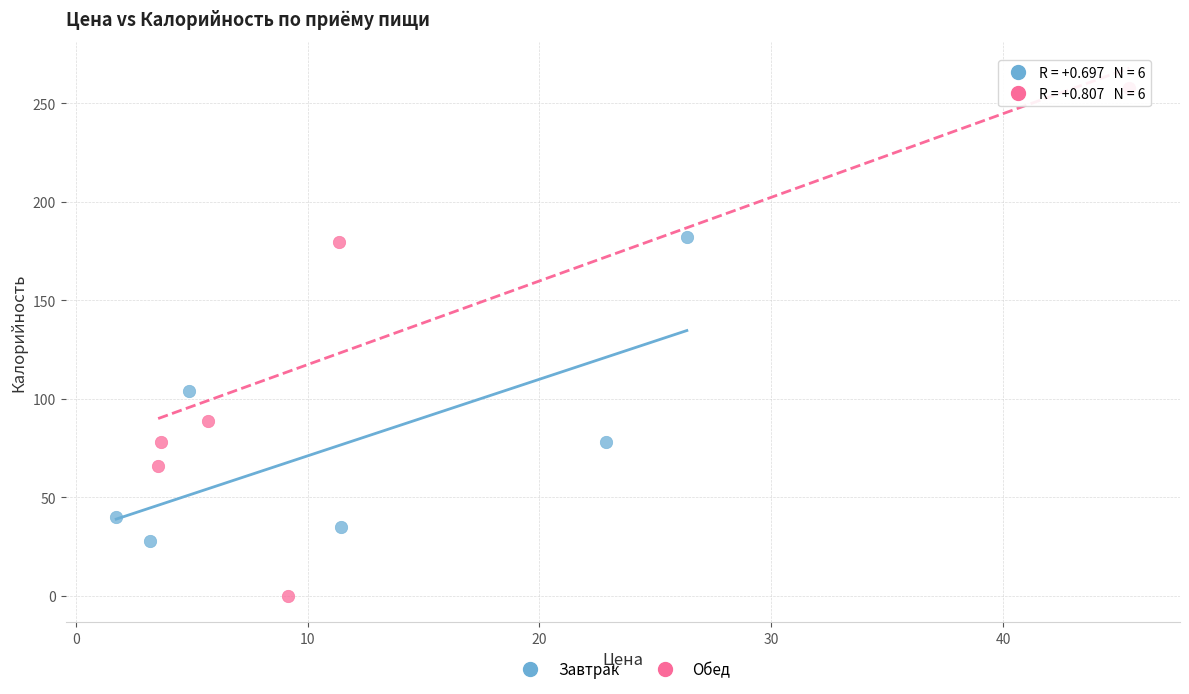

Which series has the widest spread of Y values?

Обед